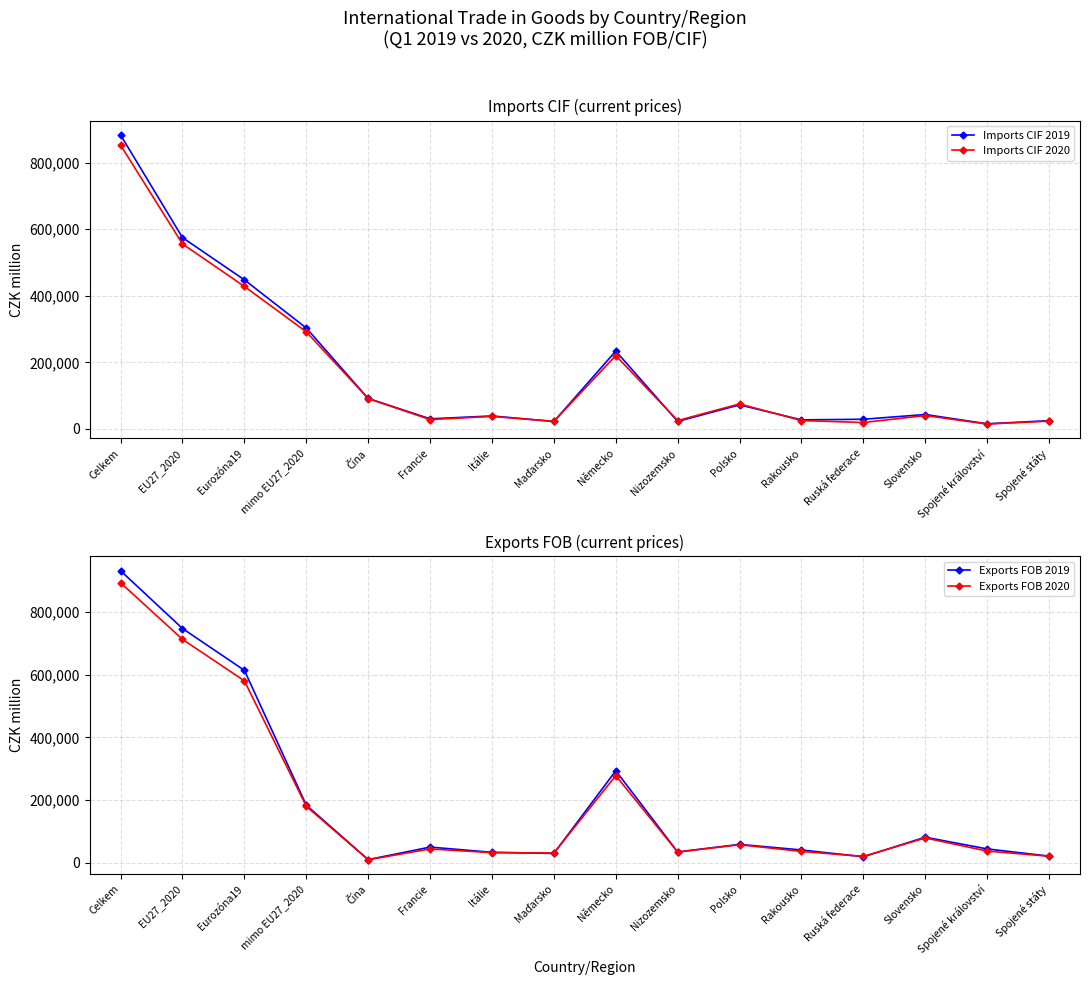

Where do Imports CIF 2019 and Exports FOB 2019 first cross each other?

Eurozóna19 and mimo EU27_2020